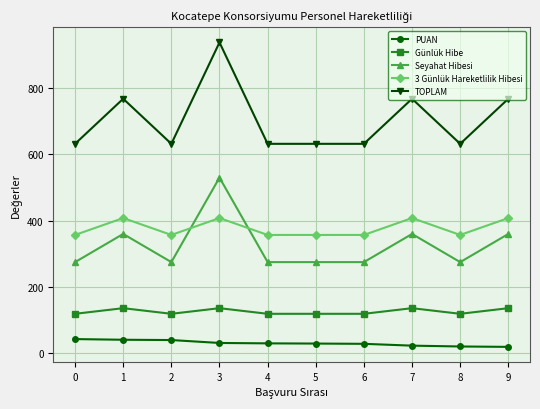

True or false: TOPLAM has more than 2 points higher than both neighbors.

True